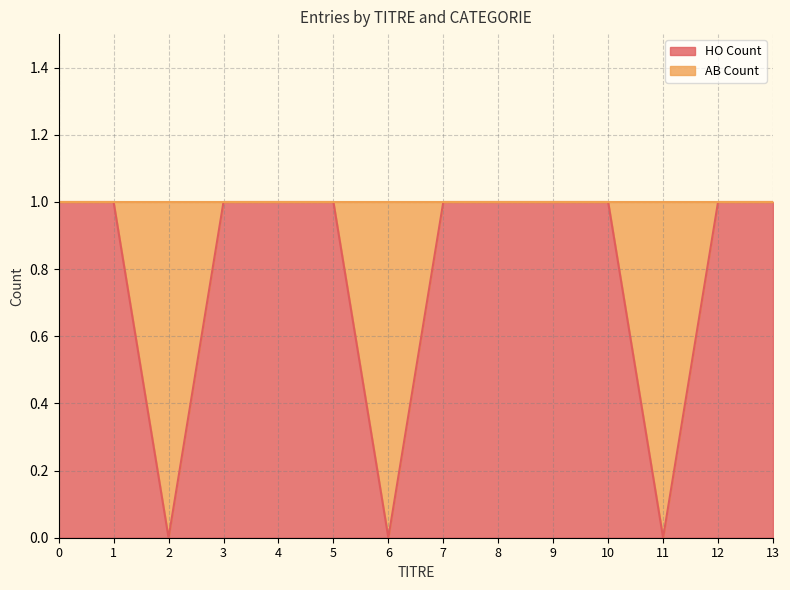

What is the ratio of the value at 8 to the value at 4?

1.0